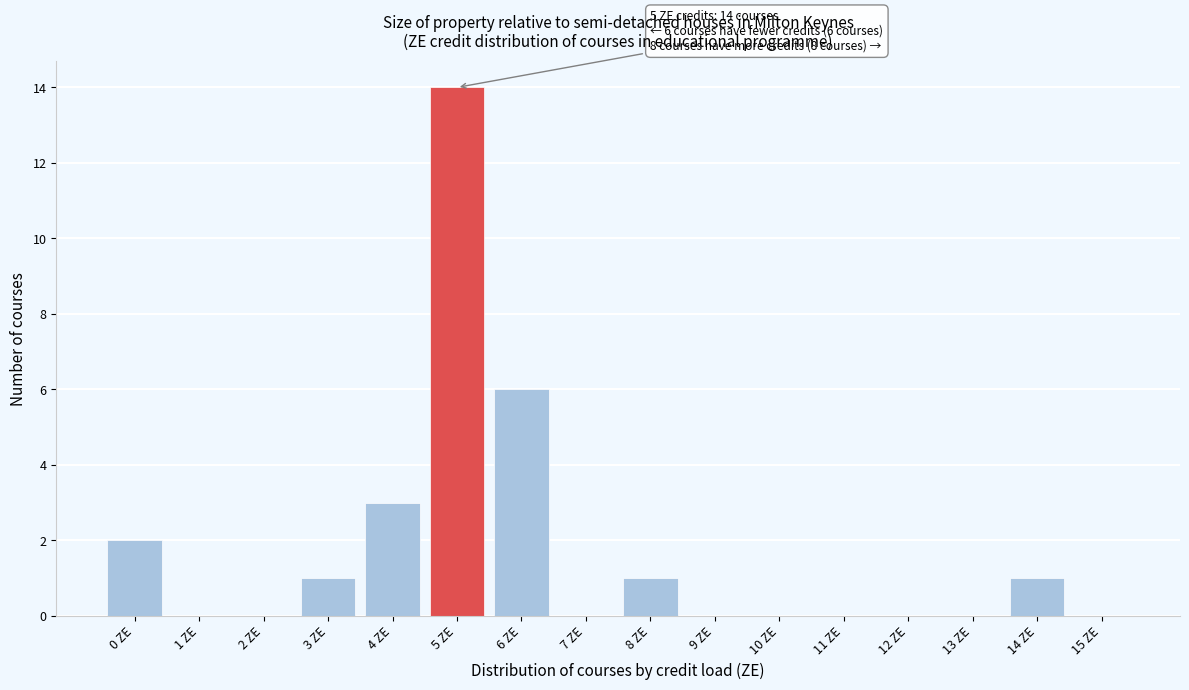

Reading right to left, extract all data points from this chart.

15 ZE=0	14 ZE=1	13 ZE=0	12 ZE=0	11 ZE=0	10 ZE=0	9 ZE=0	8 ZE=1	7 ZE=0	6 ZE=6	5 ZE=14	4 ZE=3	3 ZE=1	2 ZE=0	1 ZE=0	0 ZE=2